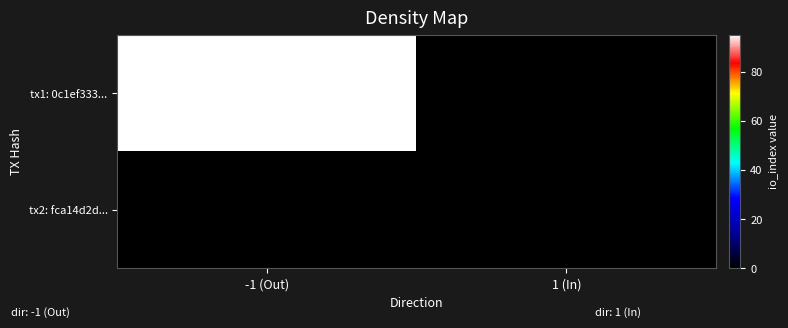

Rank the series by their average value, from lowest to highest.

tx2: fca14d2d..., tx1: 0c1ef333...